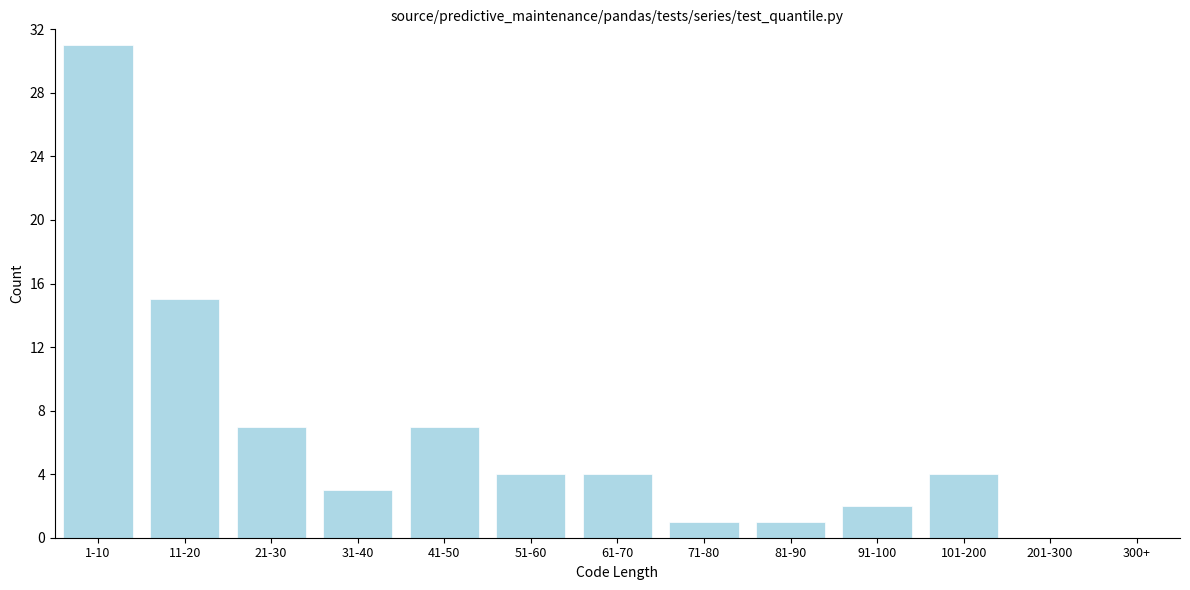

Reading right to left, what are all the values shown in this chart?

300+=0	201-300=0	101-200=4	91-100=2	81-90=1	71-80=1	61-70=4	51-60=4	41-50=7	31-40=3	21-30=7	11-20=15	1-10=31